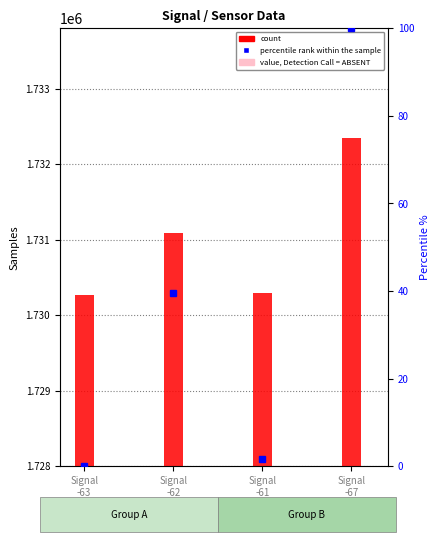

What position from the right is Signal
-63?

4